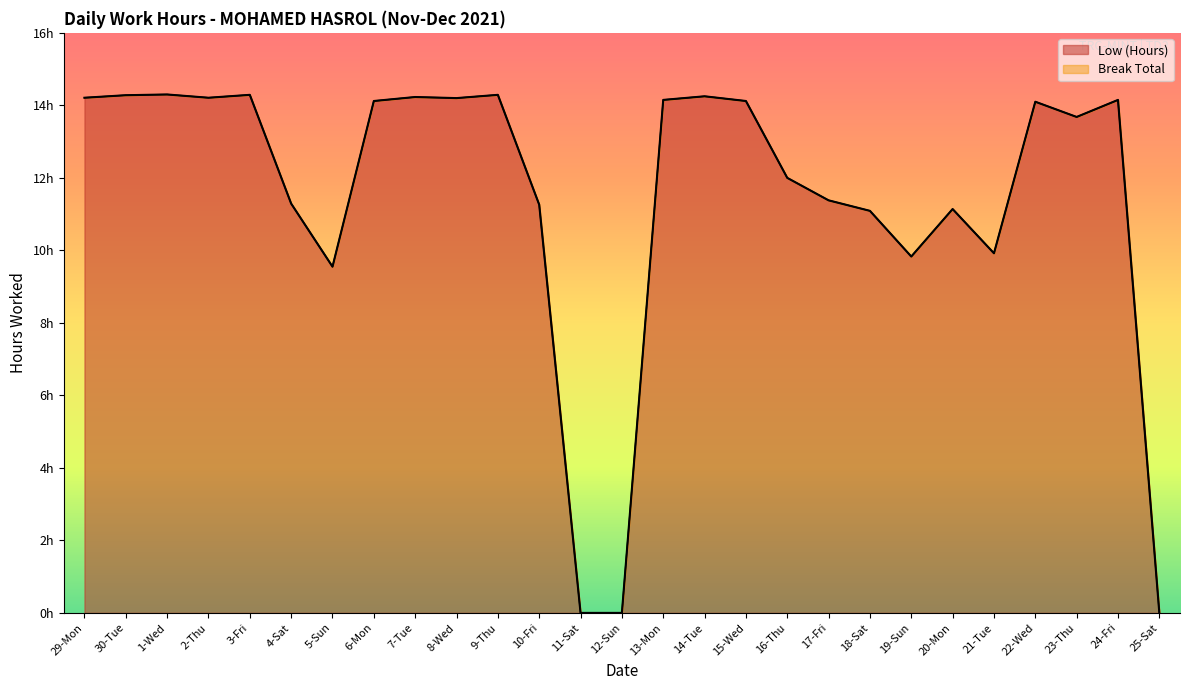

Does the chart display data point markers on the line(s)?

No